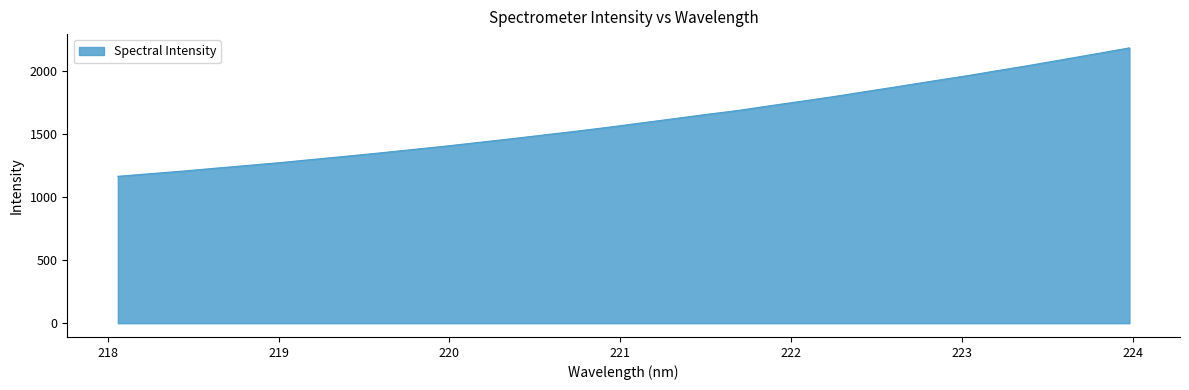

What is the minimum value shown in the chart?

1166.0